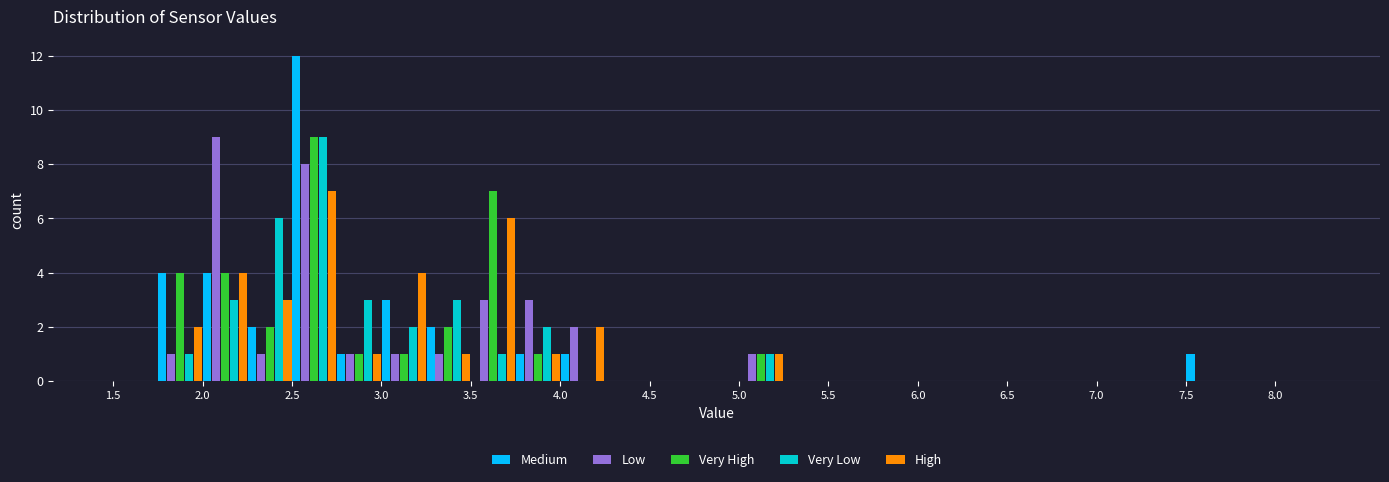

Reading left to right, transcribe this chart: for each range on the x-axis, give the height of each series' bar. The values are not printed on the chart, so give them approximately, as read against the axis.

1.50 to 1.75: Medium=0	Low=0	Very High=0	Very Low=0	High=0
1.75 to 2.00: Medium=4	Low=1	Very High=4	Very Low=1	High=2
2.00 to 2.25: Medium=4	Low=9	Very High=4	Very Low=3	High=4
2.25 to 2.50: Medium=2	Low=1	Very High=2	Very Low=6	High=3
2.50 to 2.75: Medium=12	Low=8	Very High=9	Very Low=9	High=7
2.75 to 3.00: Medium=1	Low=1	Very High=1	Very Low=3	High=1
3.00 to 3.25: Medium=3	Low=1	Very High=1	Very Low=2	High=4
3.25 to 3.50: Medium=2	Low=1	Very High=2	Very Low=3	High=1
3.50 to 3.75: Medium=0	Low=3	Very High=7	Very Low=1	High=6
3.75 to 4.00: Medium=1	Low=3	Very High=1	Very Low=2	High=1
4.00 to 4.25: Medium=1	Low=2	Very High=0	Very Low=0	High=2
4.25 to 4.50: Medium=0	Low=0	Very High=0	Very Low=0	High=0
4.50 to 4.75: Medium=0	Low=0	Very High=0	Very Low=0	High=0
4.75 to 5.00: Medium=0	Low=0	Very High=0	Very Low=0	High=0
5.00 to 5.25: Medium=0	Low=1	Very High=1	Very Low=1	High=1
5.25 to 5.50: Medium=0	Low=0	Very High=0	Very Low=0	High=0
5.50 to 5.75: Medium=0	Low=0	Very High=0	Very Low=0	High=0
5.75 to 6.00: Medium=0	Low=0	Very High=0	Very Low=0	High=0
6.00 to 6.25: Medium=0	Low=0	Very High=0	Very Low=0	High=0
6.25 to 6.50: Medium=0	Low=0	Very High=0	Very Low=0	High=0
6.50 to 6.75: Medium=0	Low=0	Very High=0	Very Low=0	High=0
6.75 to 7.00: Medium=0	Low=0	Very High=0	Very Low=0	High=0
7.00 to 7.25: Medium=0	Low=0	Very High=0	Very Low=0	High=0
7.25 to 7.50: Medium=0	Low=0	Very High=0	Very Low=0	High=0
7.50 to 7.75: Medium=1	Low=0	Very High=0	Very Low=0	High=0
7.75 to 8.00: Medium=0	Low=0	Very High=0	Very Low=0	High=0
8.00 to 8.25: Medium=0	Low=0	Very High=0	Very Low=0	High=0